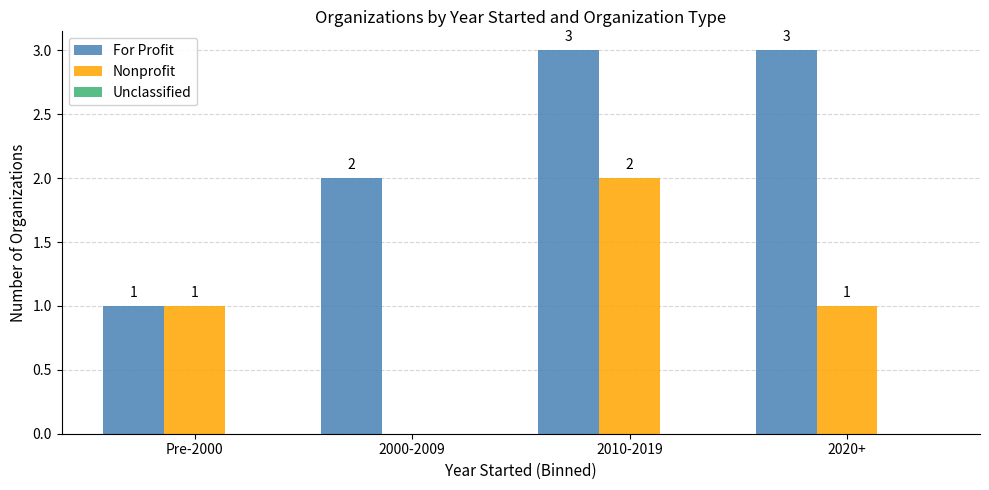

The value of For Profit at Pre-2000 is 1. True or false?

True